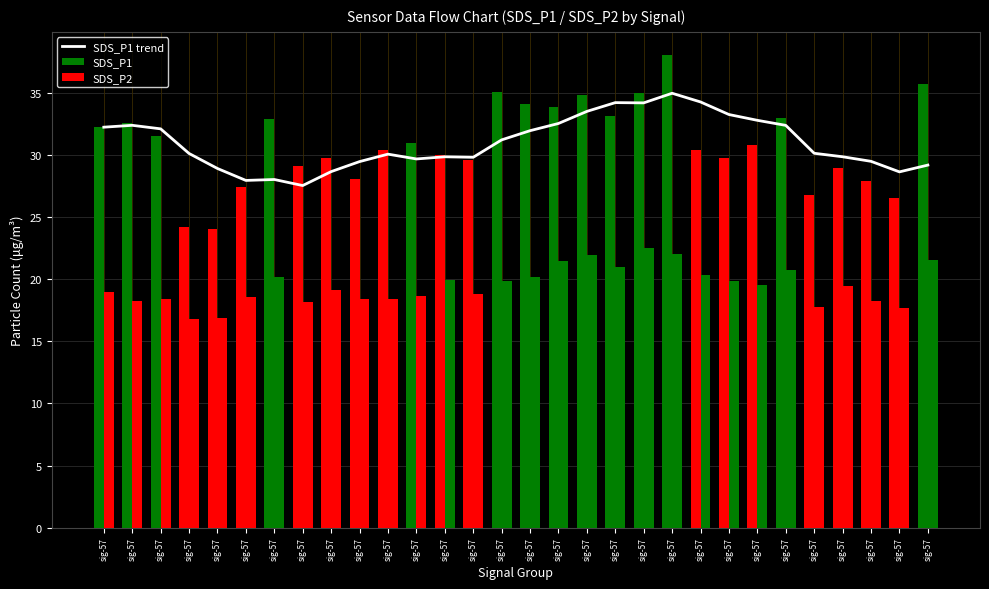

List the series in order of their peak value, lowest first.

SDS_P2, SDS_P1 trend, SDS_P1